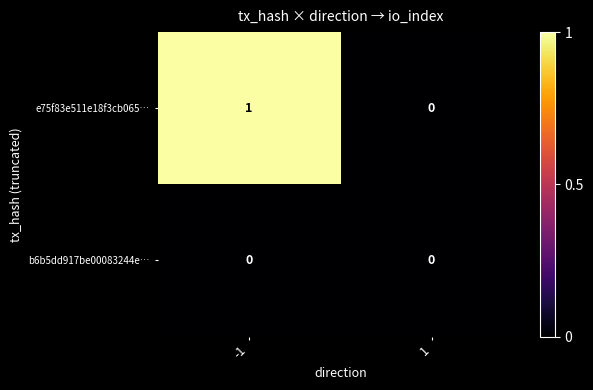

Which series changed the most between -1 and 1?

e75f83e511e18f3cb065…